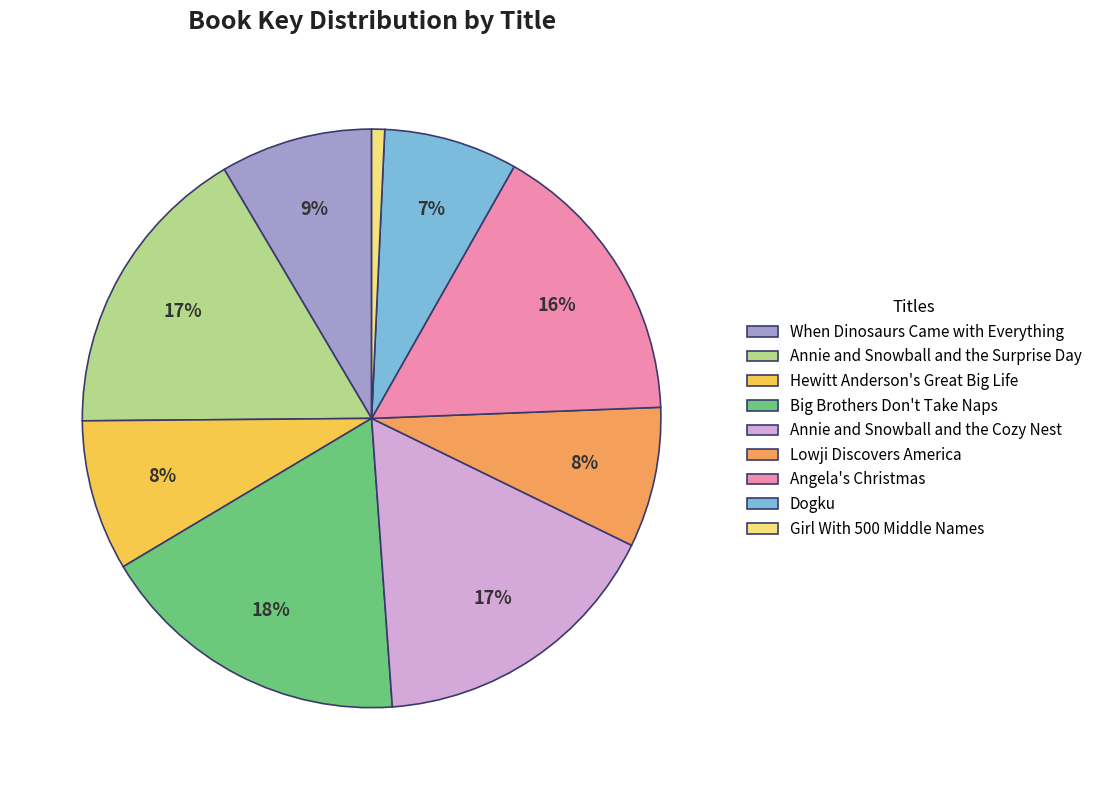

Do Big Brothers Don't Take Naps and Lowji Discovers America together represent more than half of the pie?

No